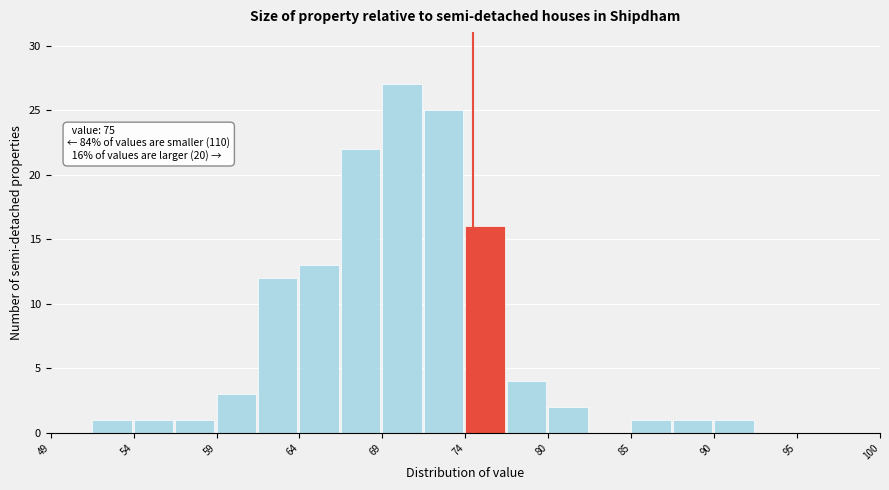

Read against the x-axis, roughly where is the centre of the tallest bar?

71